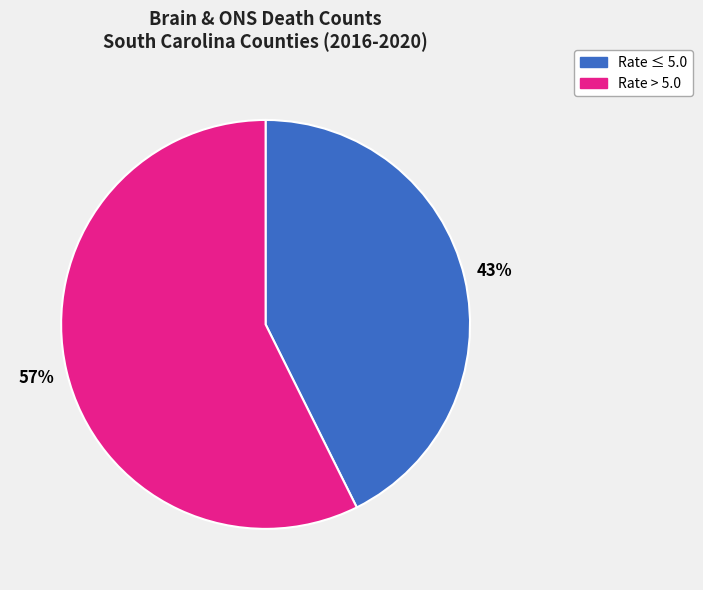

The Rate > 5.0 slice represents 48% of the pie. True or false?

False